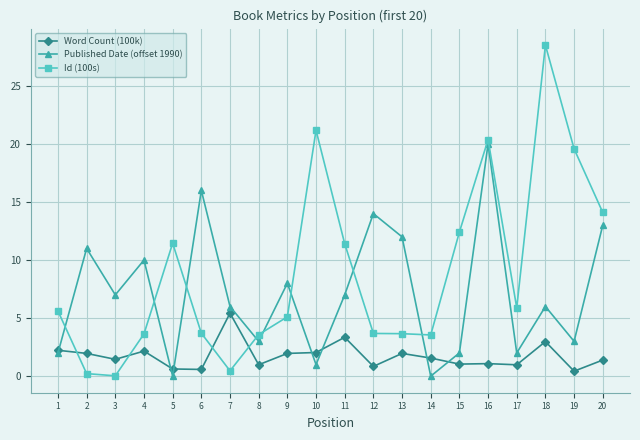

Which series changed the most between 11 and 19?

Id (100s)